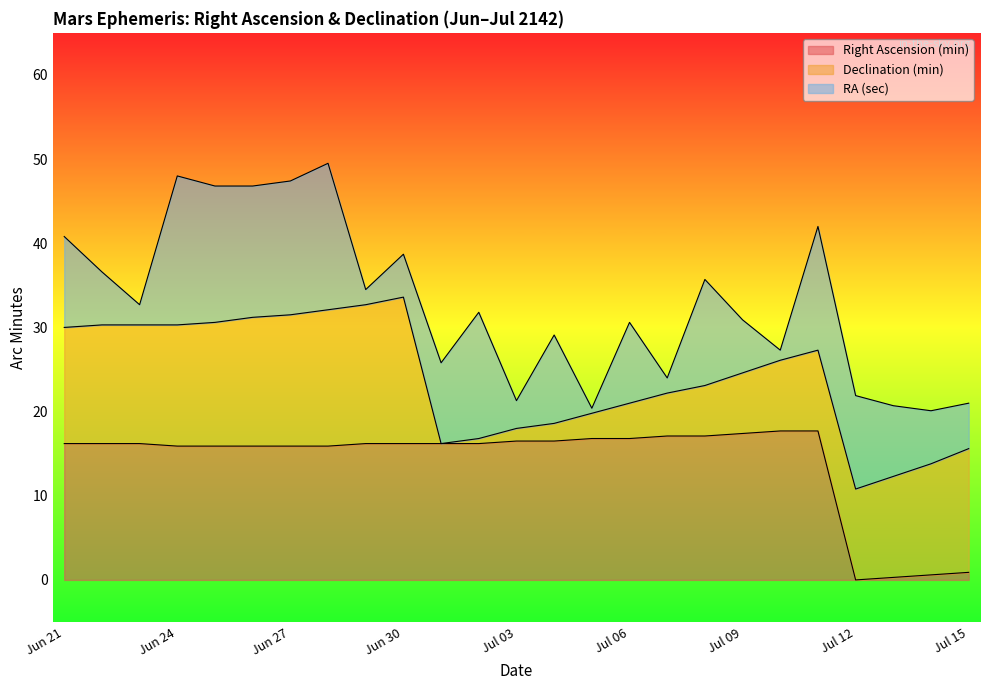

What position from the right is Jun 25?

21